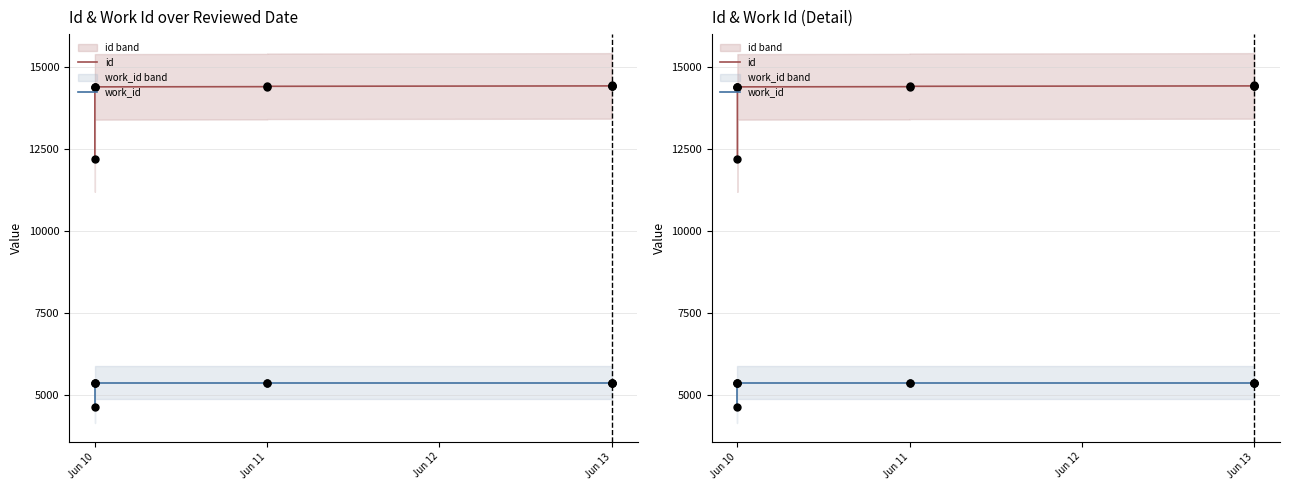

What is the total value across all series at Jun 13?

19782